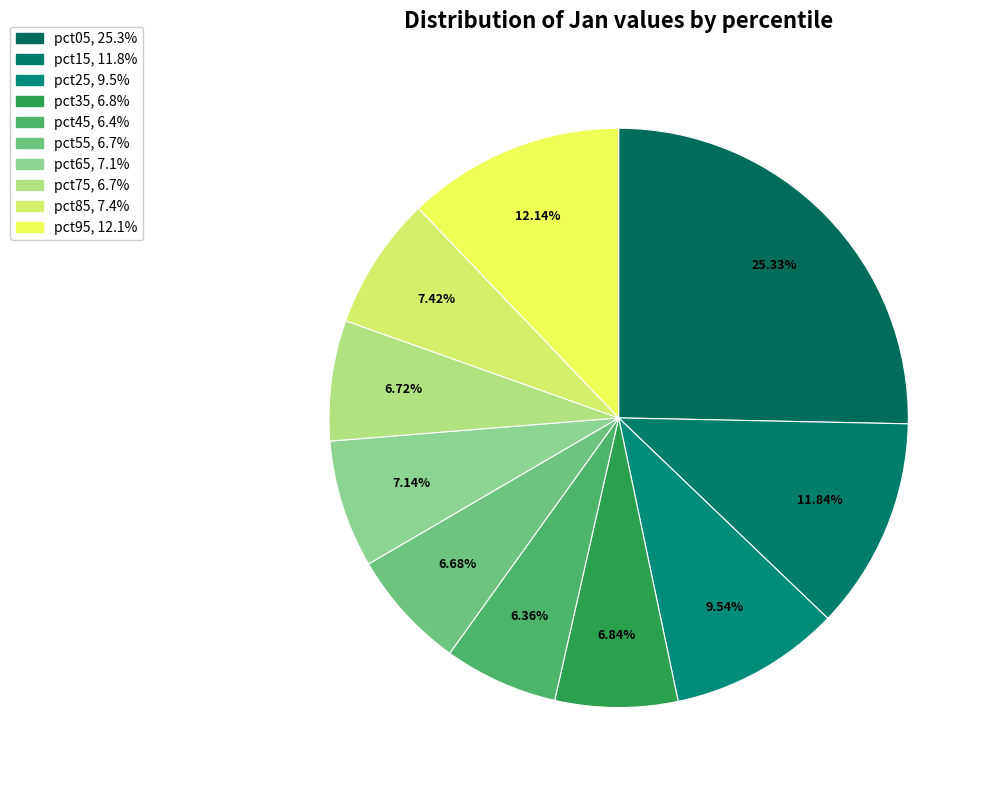

Which has a higher value, pct05 or pct95?

pct05